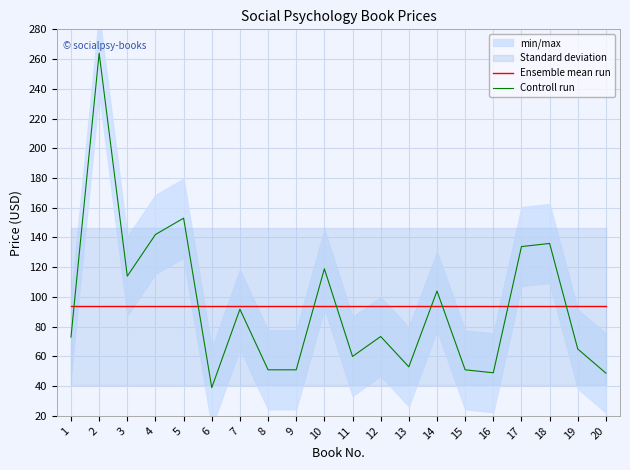

Is it true that Ensemble mean run equals 93.6 at 20?

True